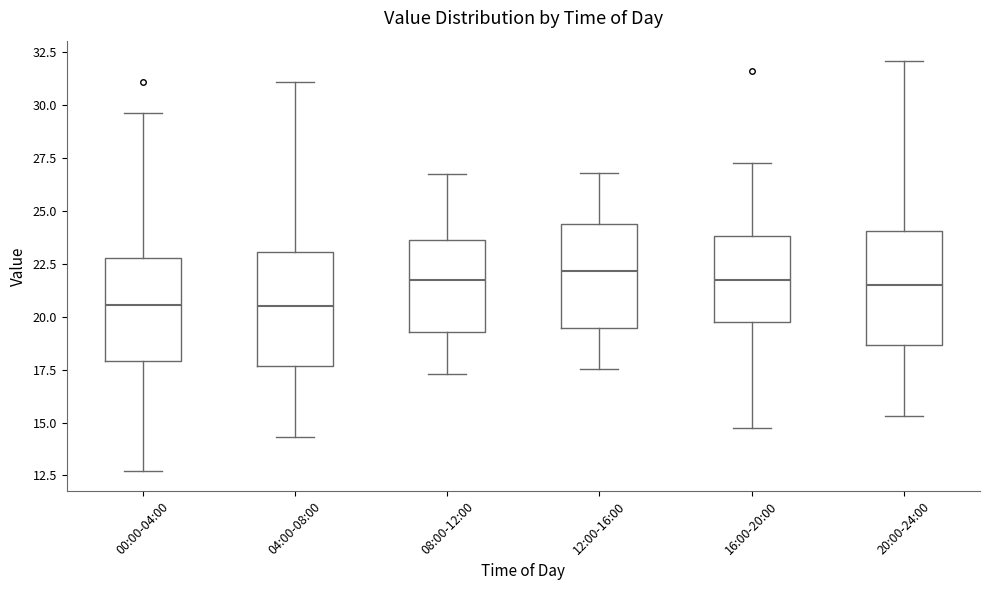

Where is the lower edge of the box for 20:00-24:00 on the y-axis? The values are not printed on the chart, so give them approximately, as read against the axis.

18.5